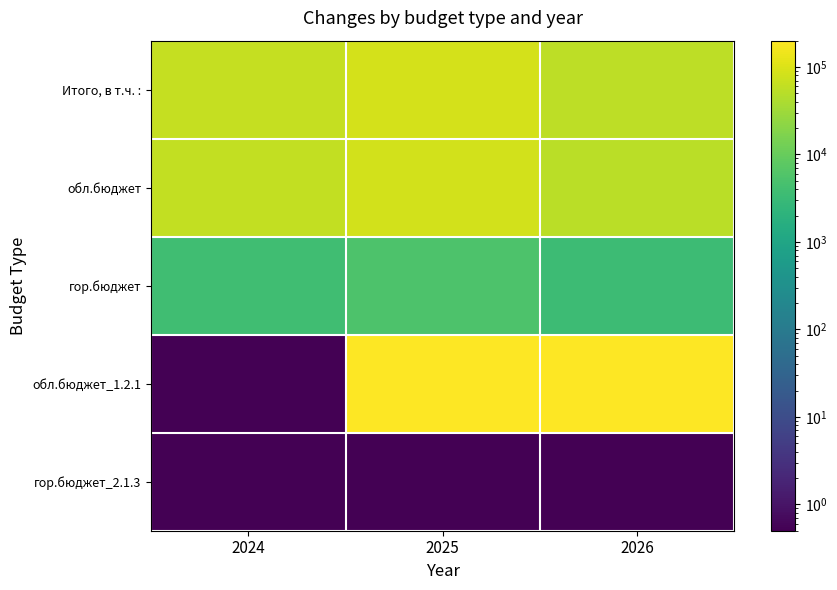

Between 2024 and 2026, which series saw the biggest shift?

обл.бюджет_1.2.1